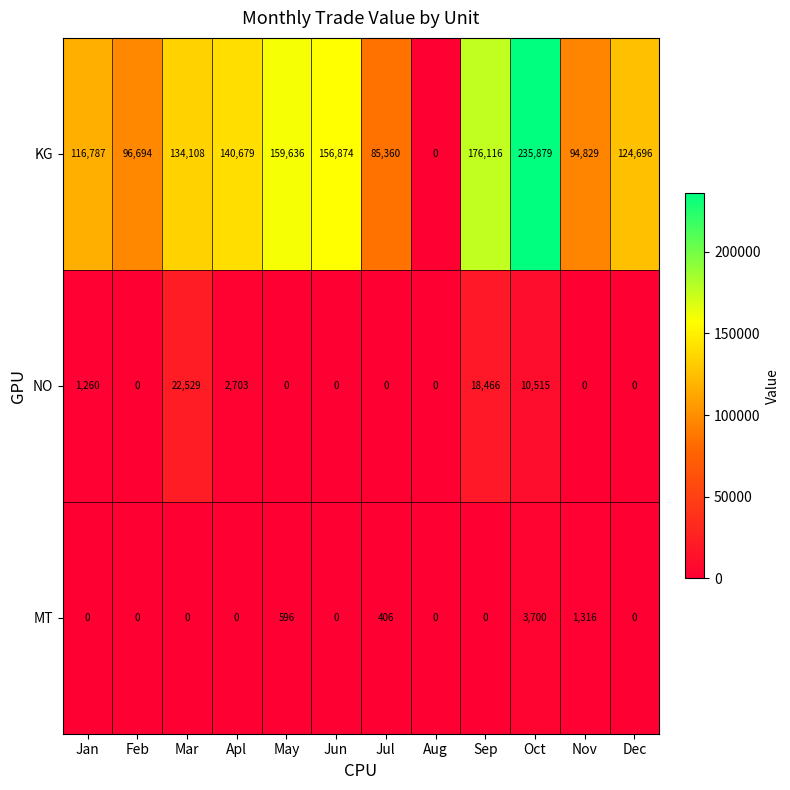

Which series has the largest range (max minus min)?

KG